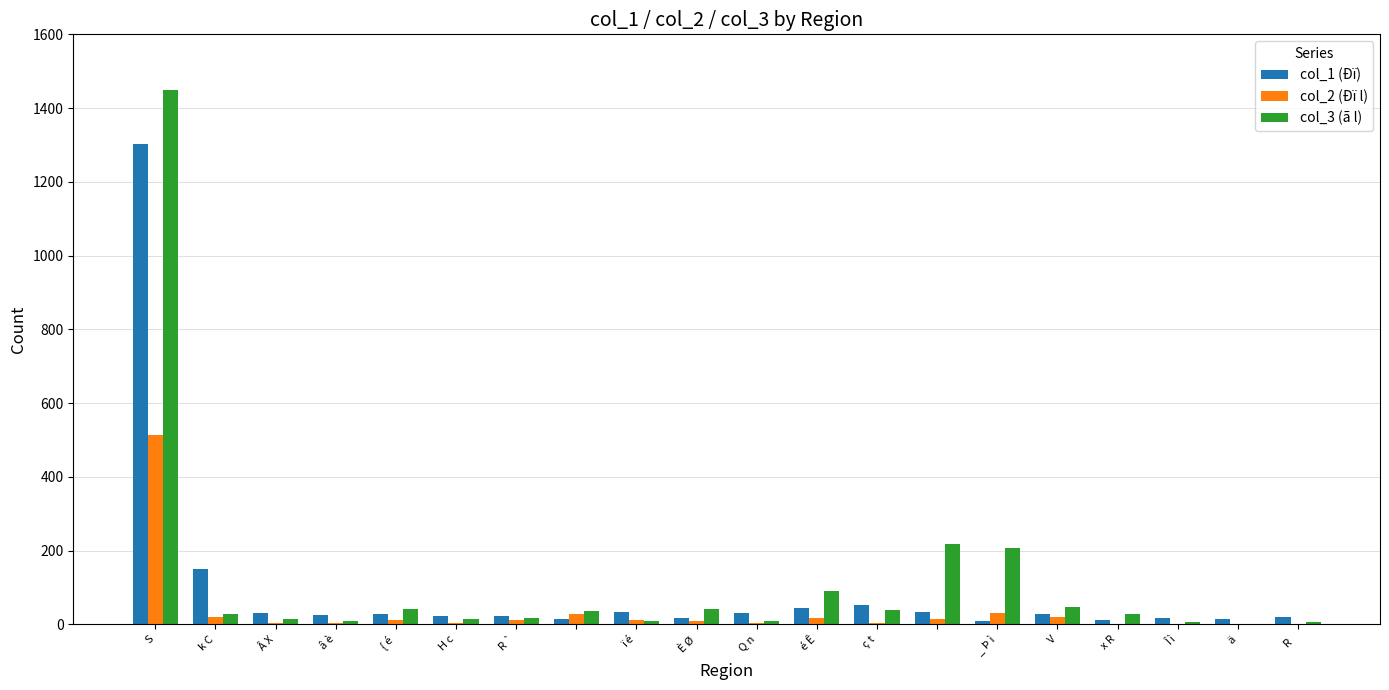

How many groups of bars are there?

20